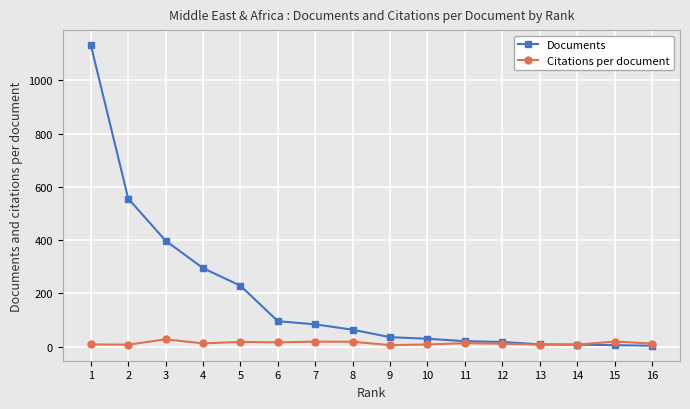

At which category does the chart reach its peak across all series?

1